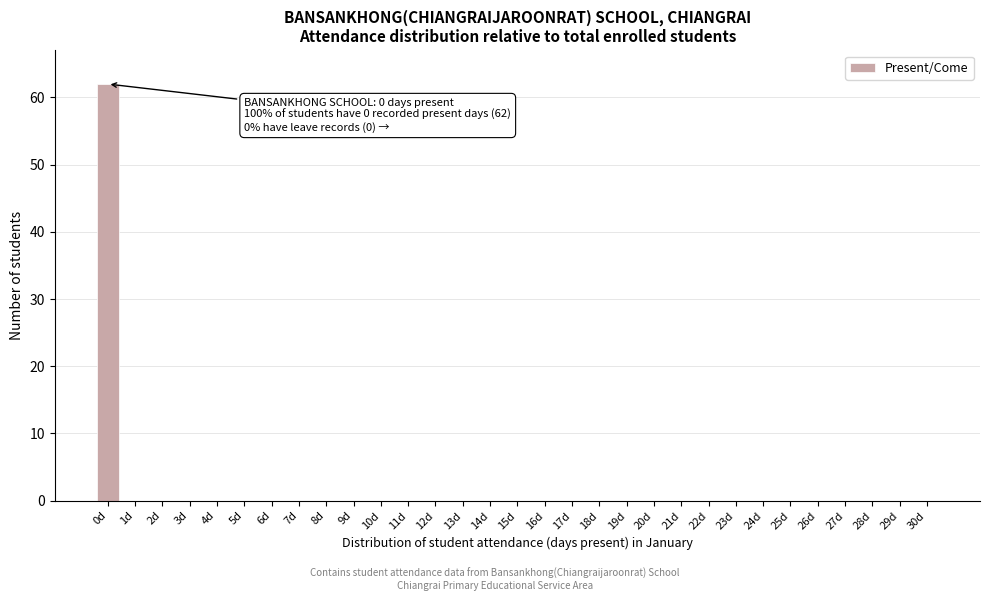

At which category does the chart reach its peak across all series?

0d